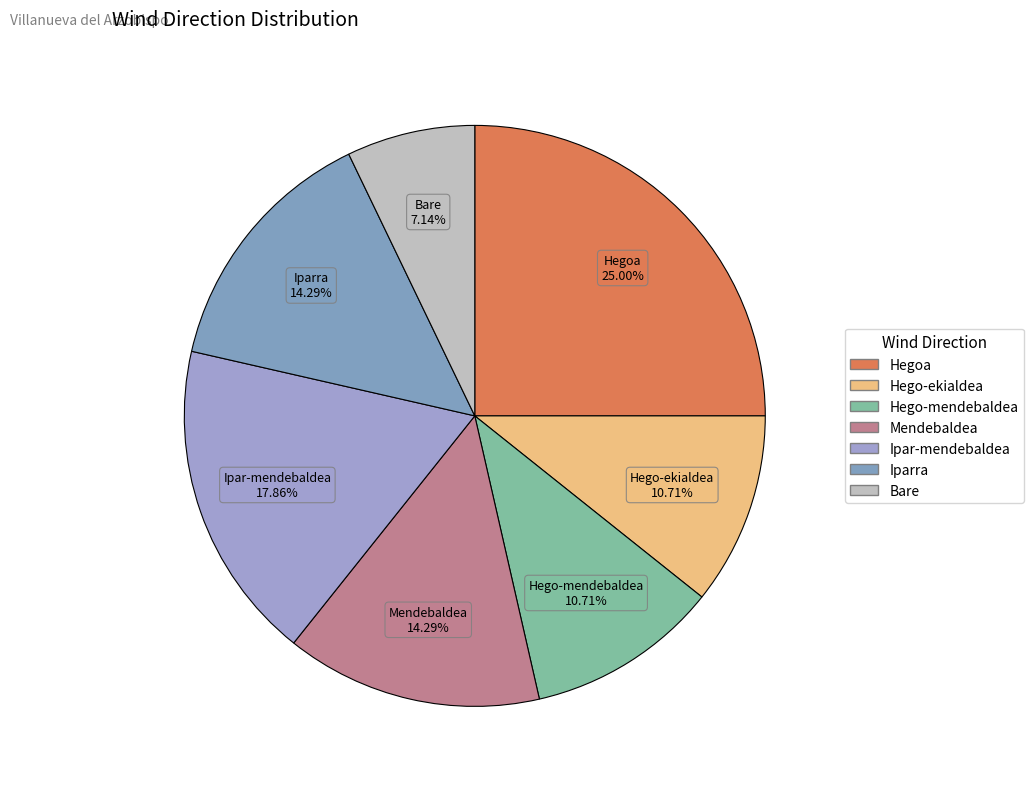

To the nearest percent, what is the combined percentage of Iparra and Ipar-mendebaldea?

32%